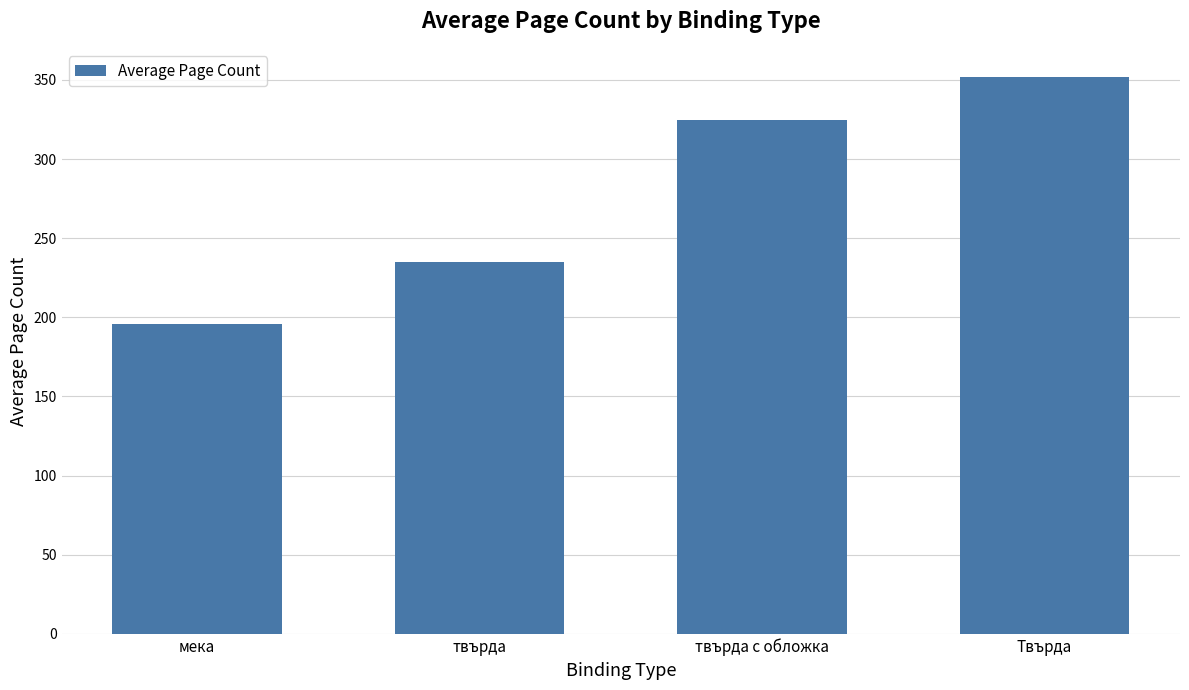

How many values are below 324?

2